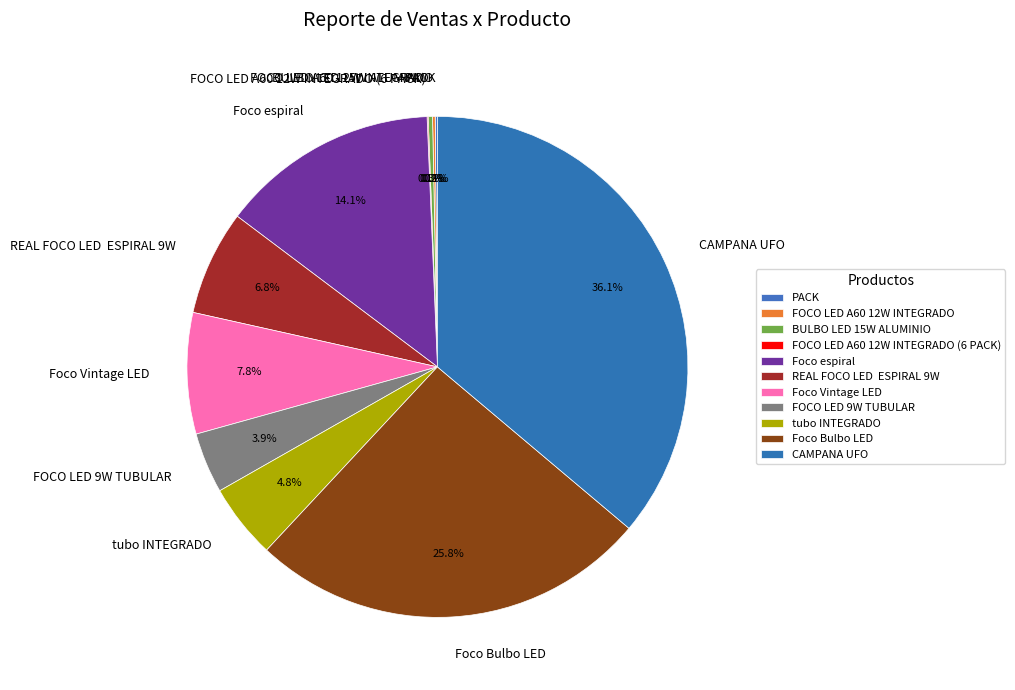

Which category has the biggest portion of the pie?

CAMPANA UFO